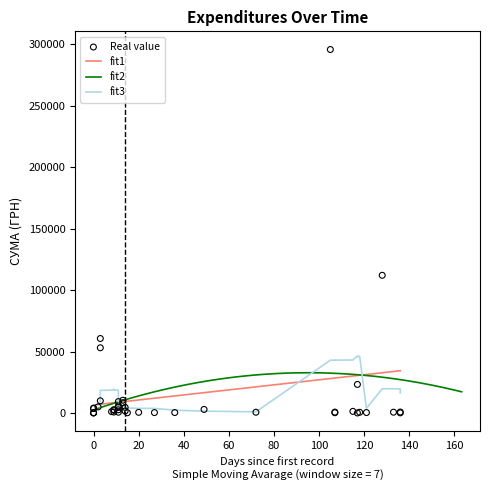

What is the change in value from 29.03.2016 to 25.07.2016?

-3281.0